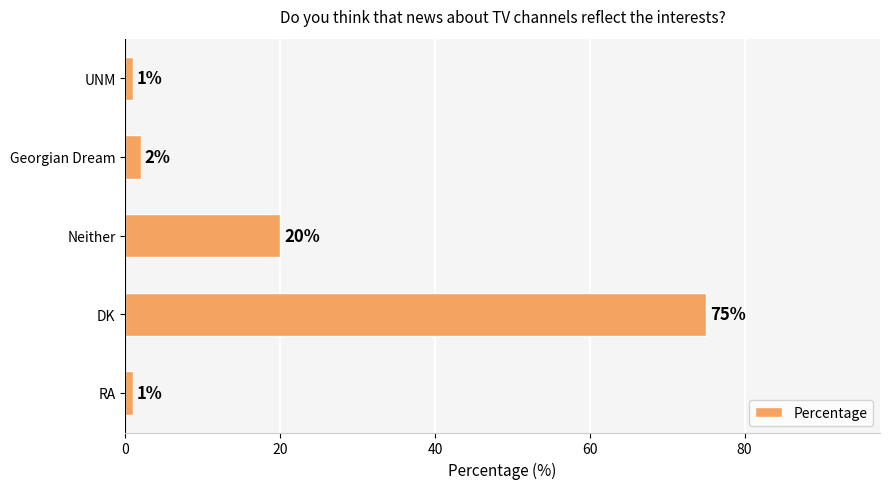

What is the sum of all values?

99